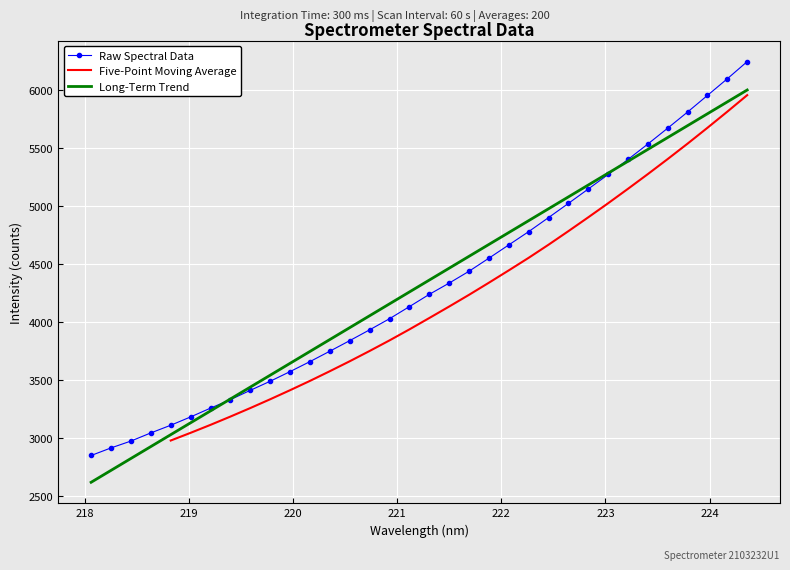

True or false: the data shows 2820.6 at 222.6447.

False